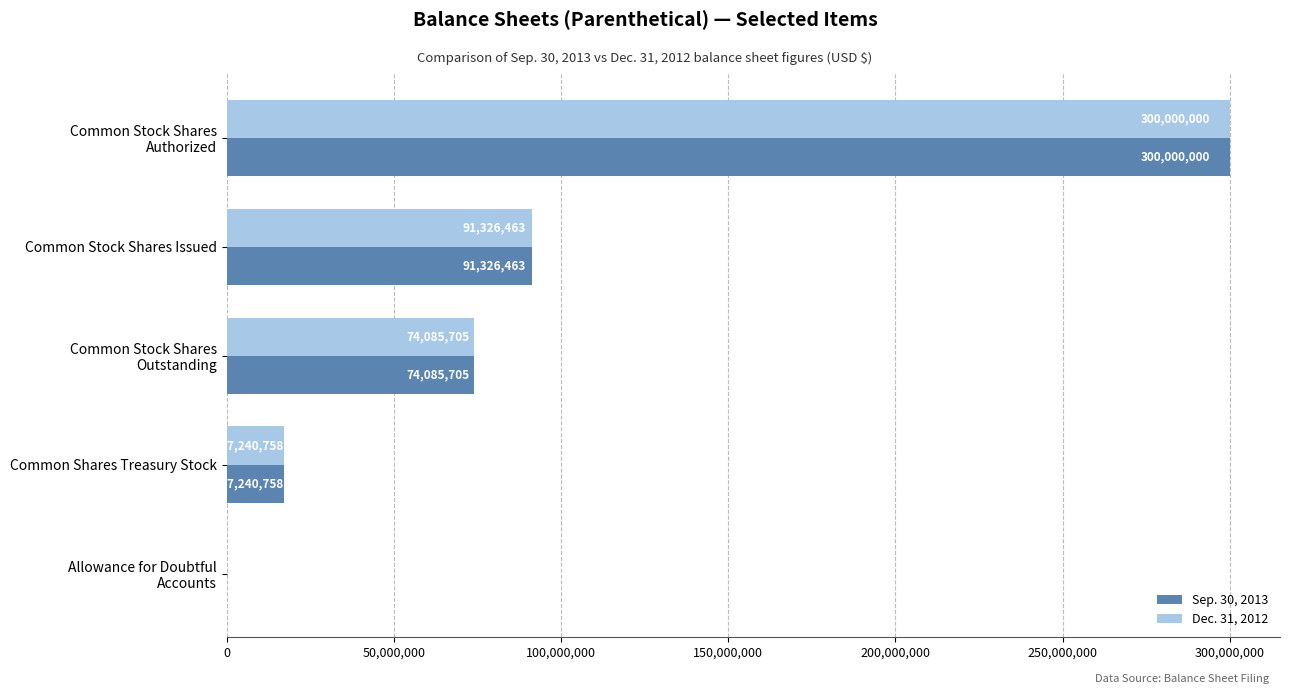

What is the total value across all series at Common Shares Treasury Stock?

34481516